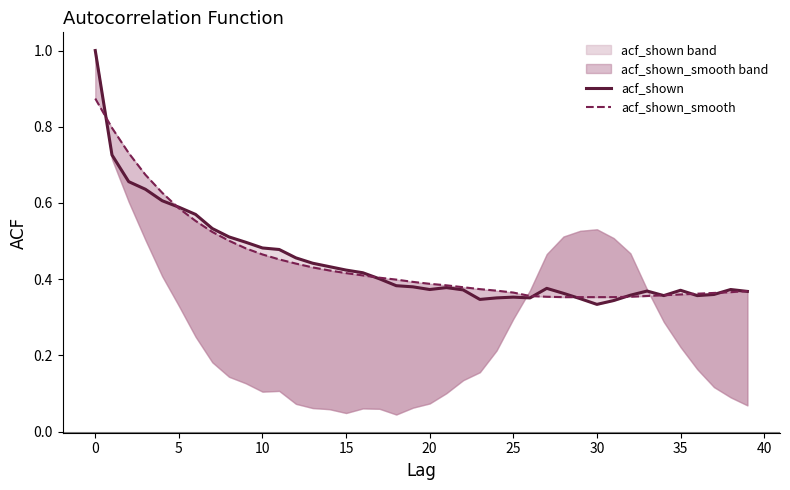

What is the maximum value shown in the chart?

1.0